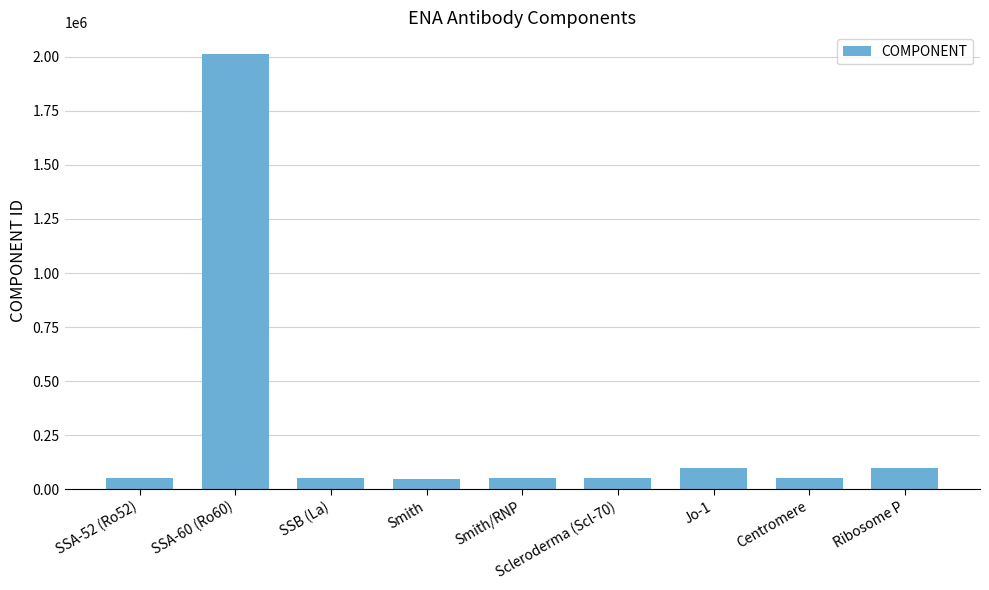

What is the minimum value shown in the chart?

50085